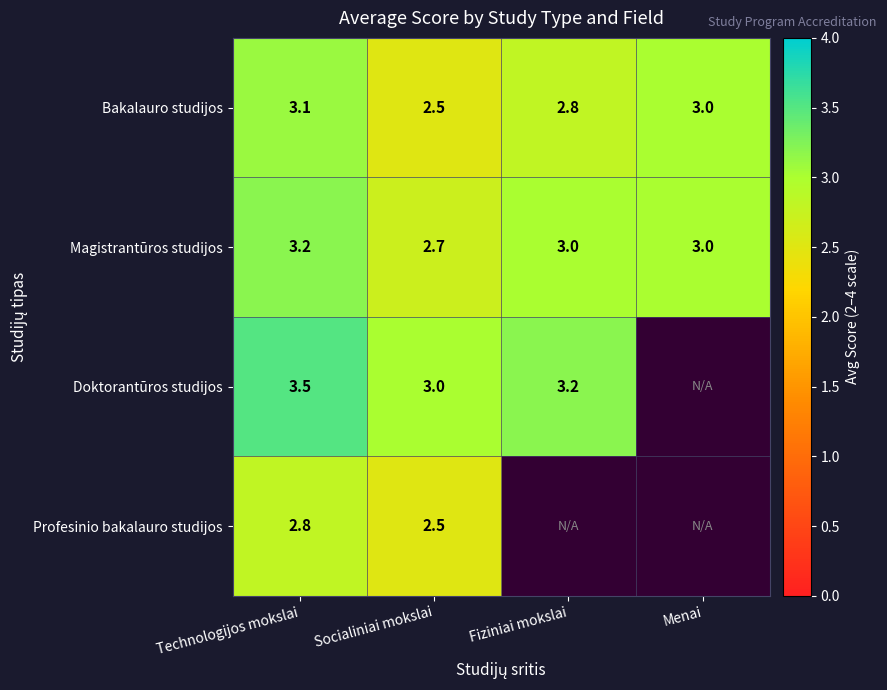

What is the difference between the second highest and second lowest values in the Bakalauro studijos series?

0.2